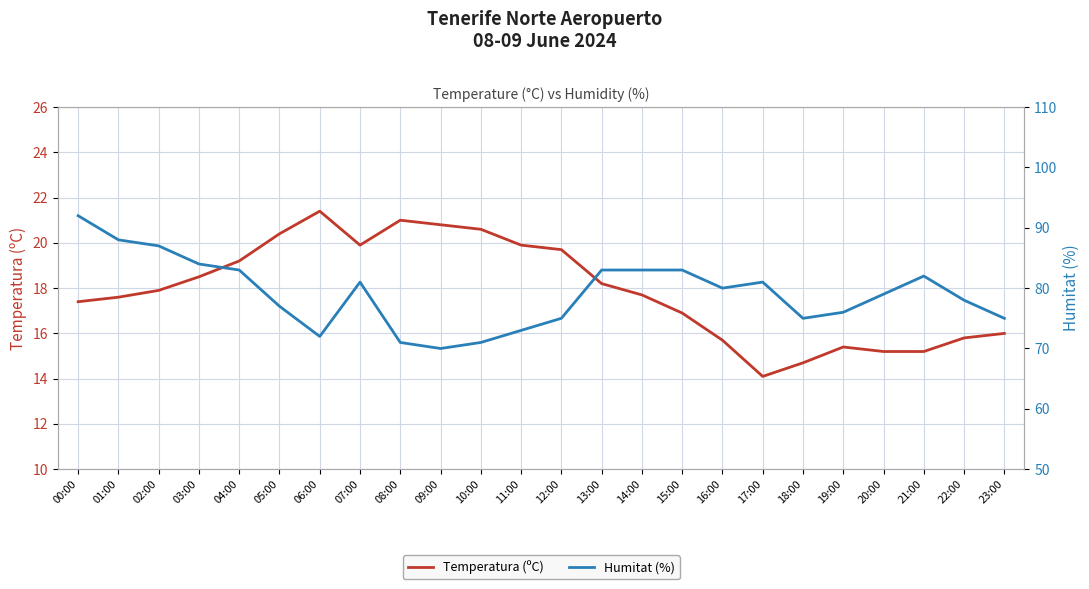

How many interior local peaks does the Humitat (%) series have?

3